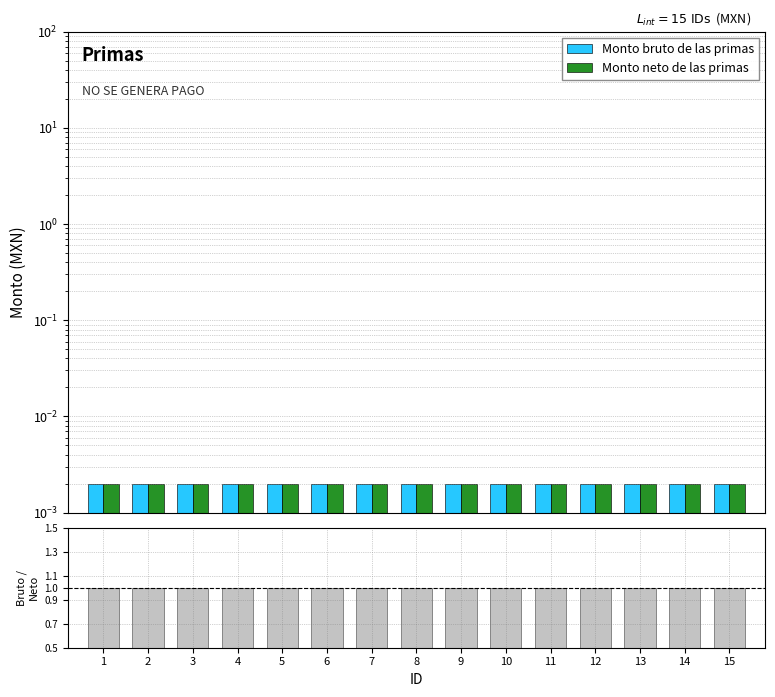

At which category does the chart reach its peak across all series?

1